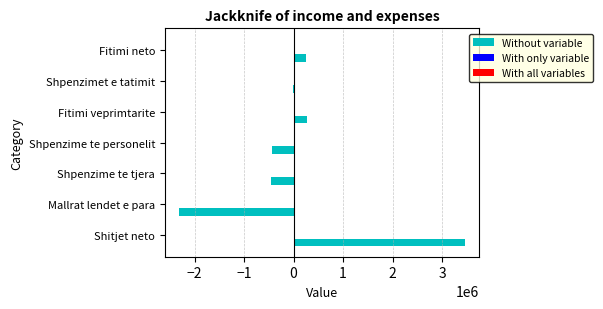

What is the change in value from Mallrat lendet e para to Fitimi veprimtarite?

+2580090